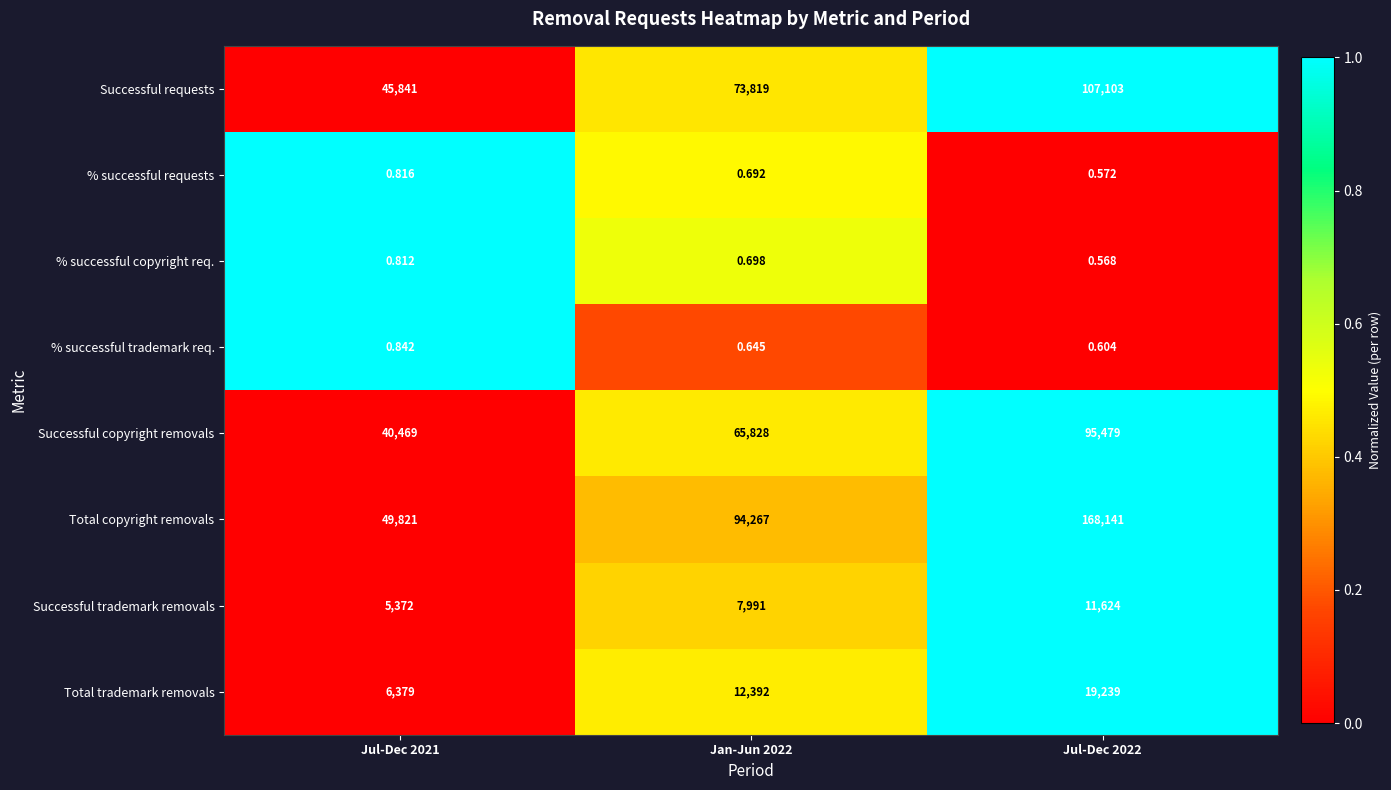

At how many categories does at least one series exceed 0?

3